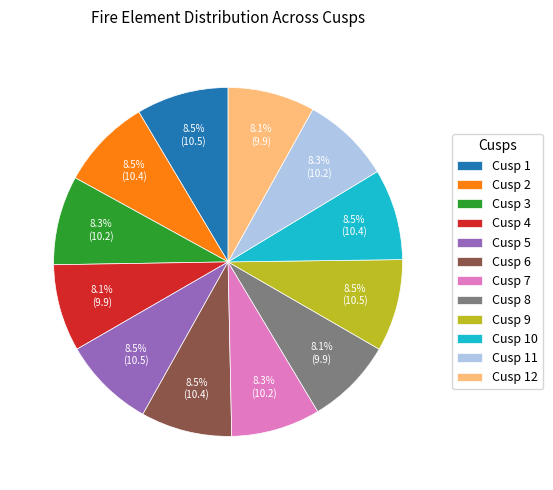

Does any single category account for the majority?

No